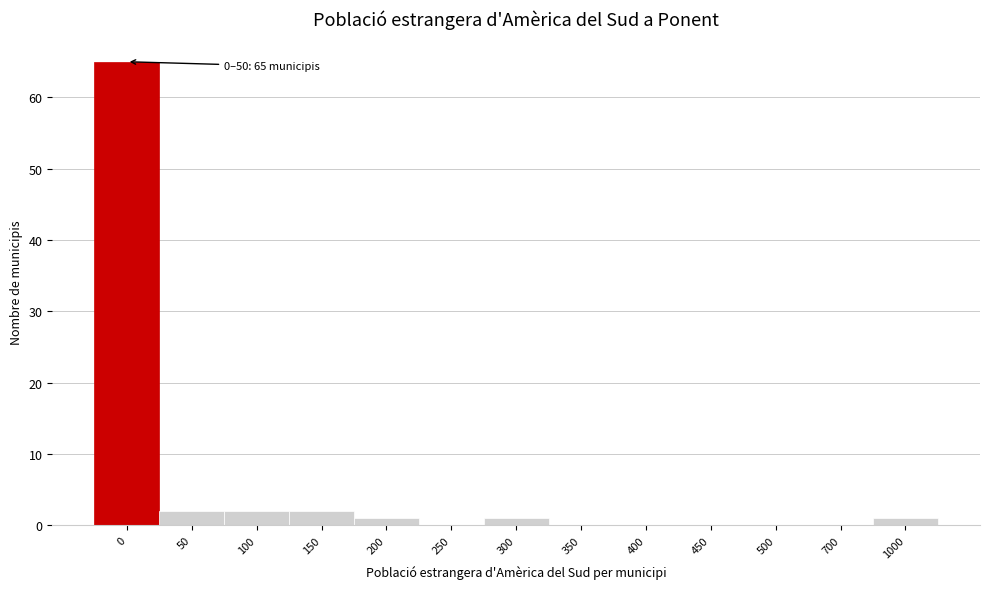

Reading left to right, list all the values displayed in this chart.

0=65	50=2	100=2	150=2	200=1	250=0	300=1	350=0	400=0	450=0	500=0	700=0	1000=1